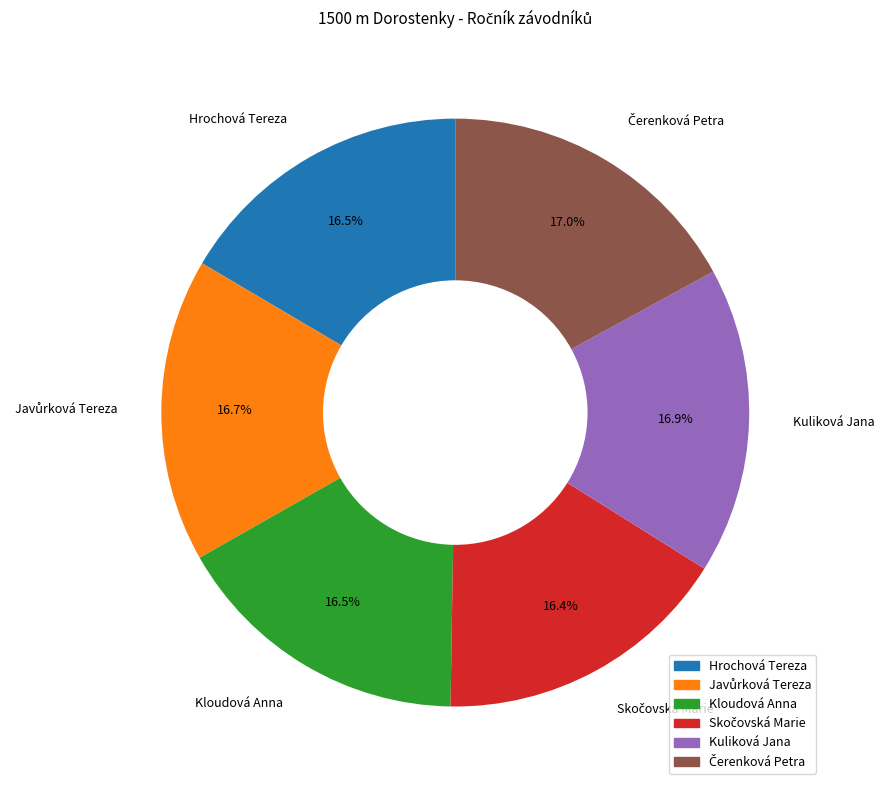

What is the total percentage of Kloudová Anna and Hrochová Tereza?

33.0%